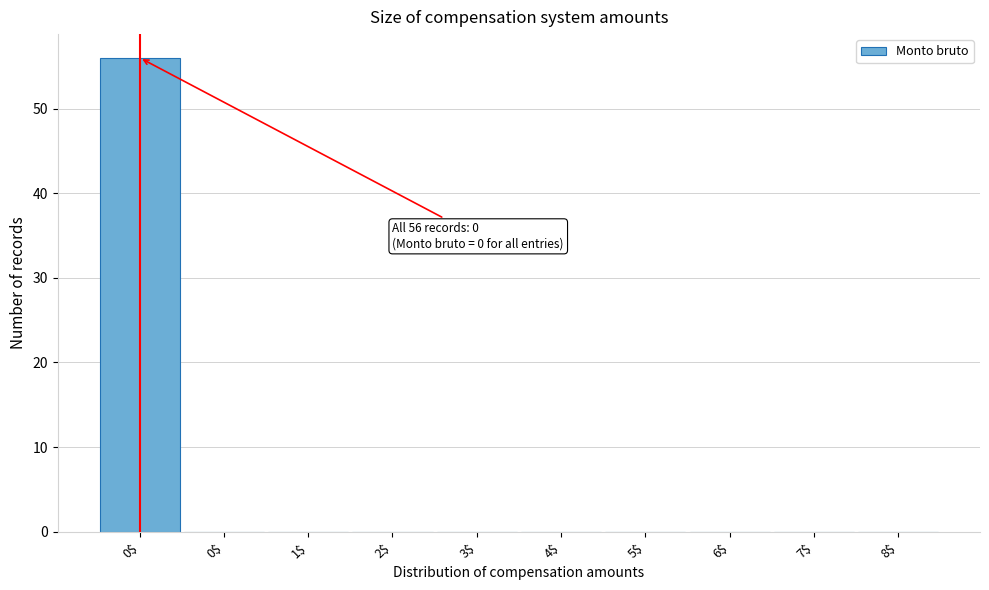

How many categories are shown in the chart?

10